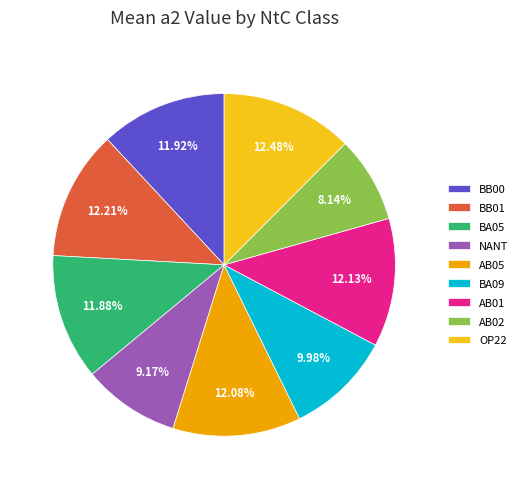

Approximately how many times larger is the value at OP22 compared to BB01?

1.0